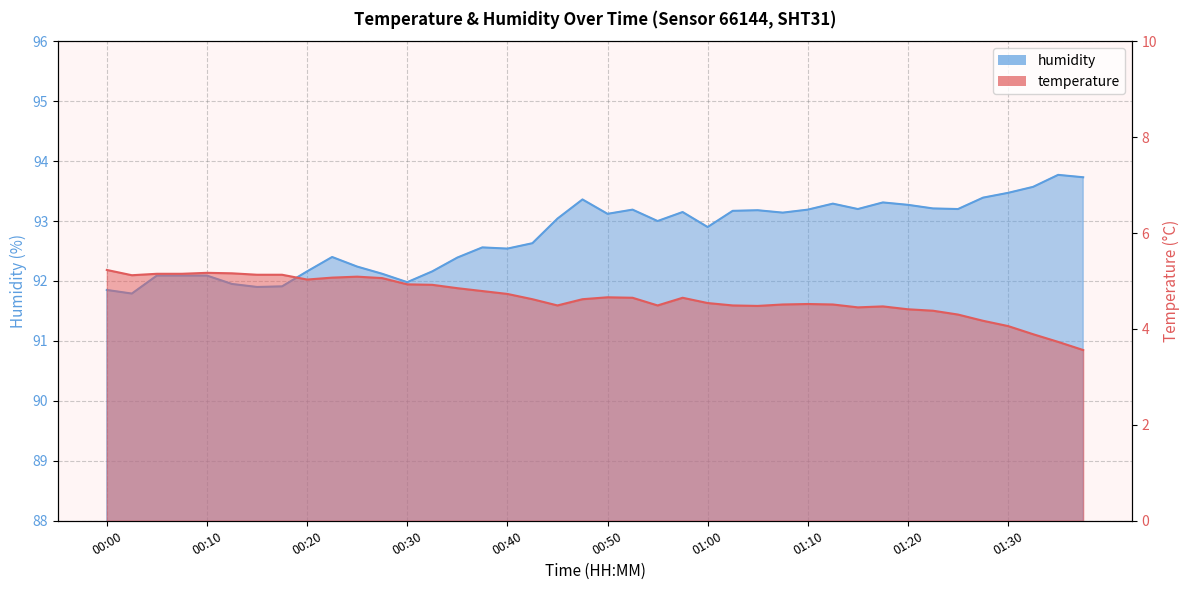

What value does the temperature series have at 00:50?

4.7